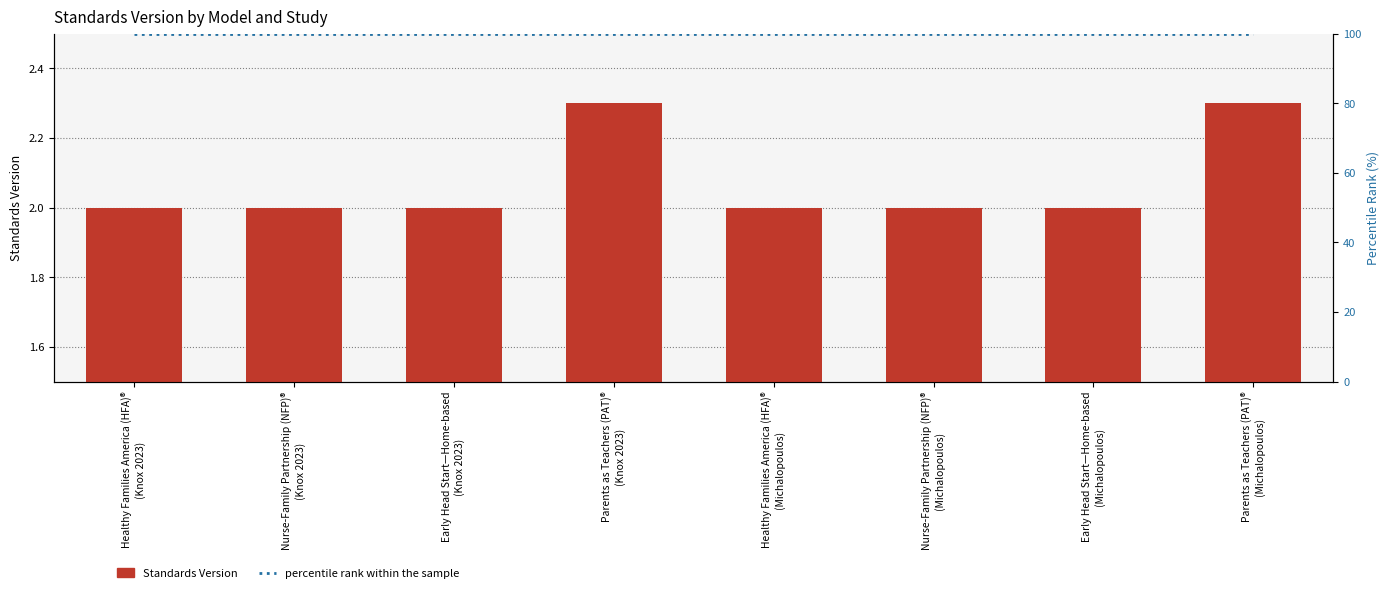

Where is Standards Version nearest to the value 2?

Healthy Families America (HFA)®
(Knox 2023)